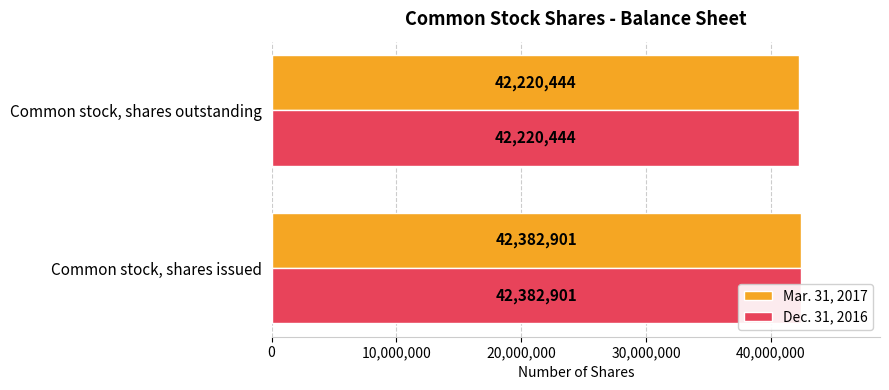

What are all the series names shown in the legend?

Mar. 31, 2017, Dec. 31, 2016